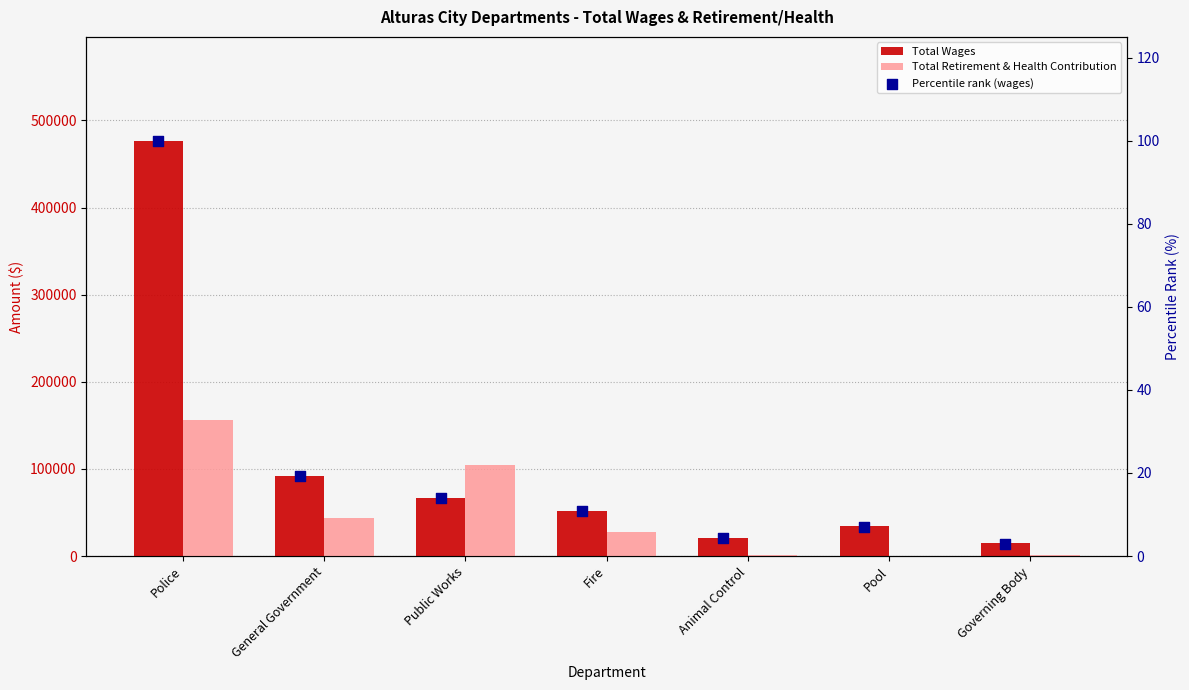

Which series has the largest Y range (max minus min)?

Total Wages